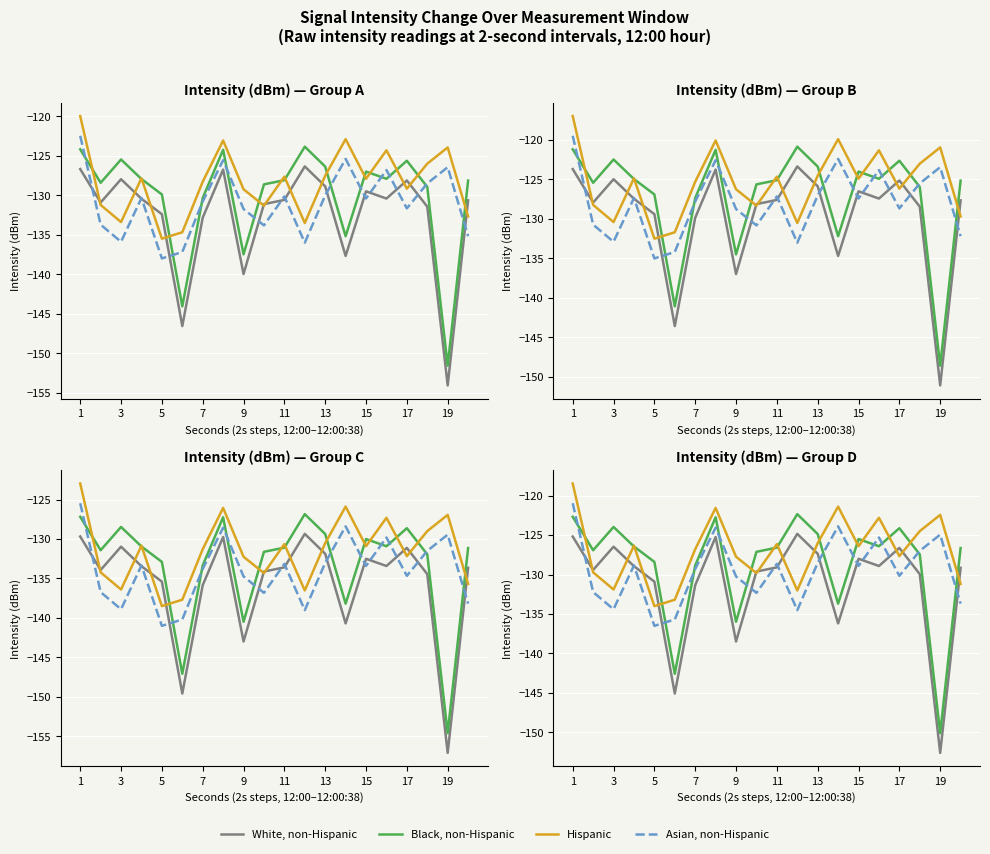

True or false: Black, non-Hispanic has more than 0 interior local peaks.

True